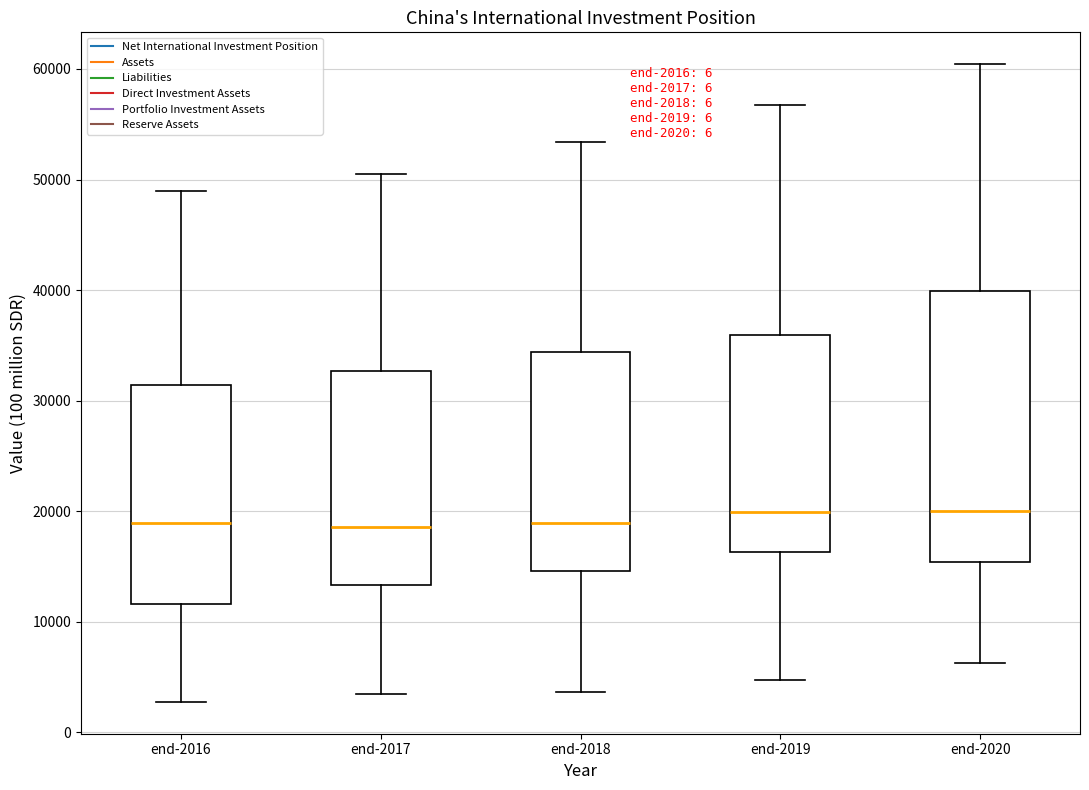

Which box is the tallest, from its lower edge to its upper edge?

end-2020